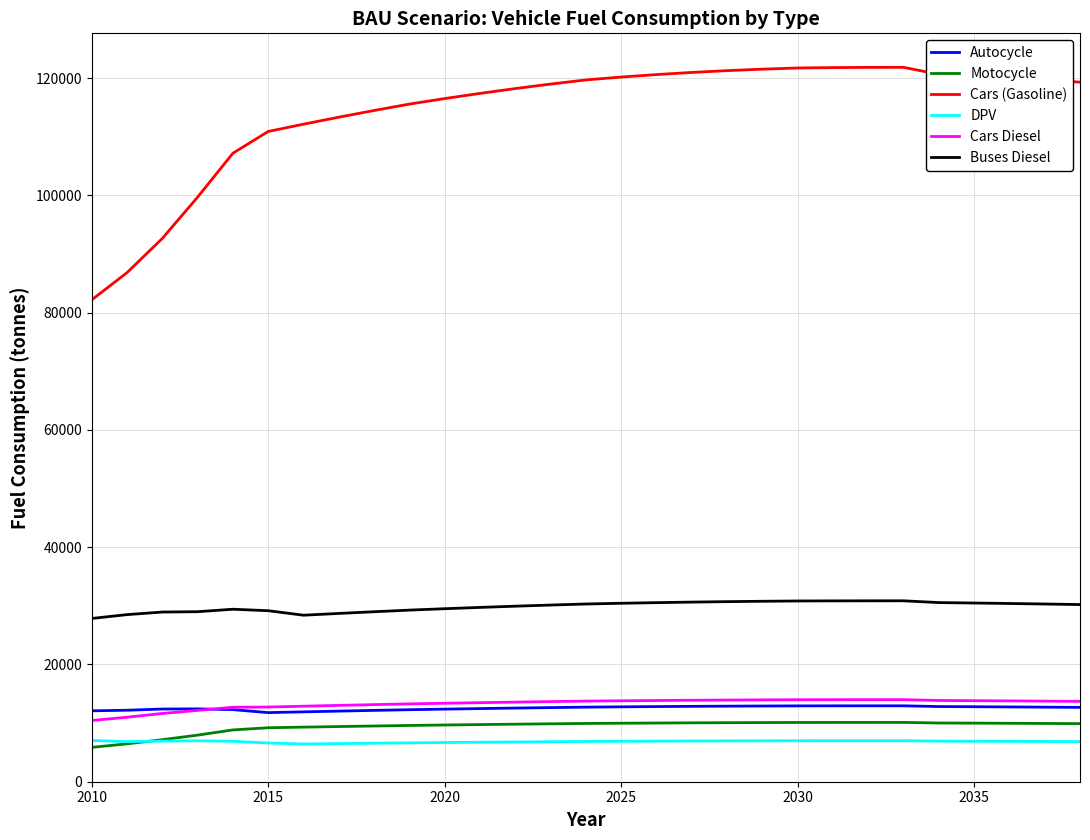

Which series has the widest spread of values?

Cars (Gasoline)